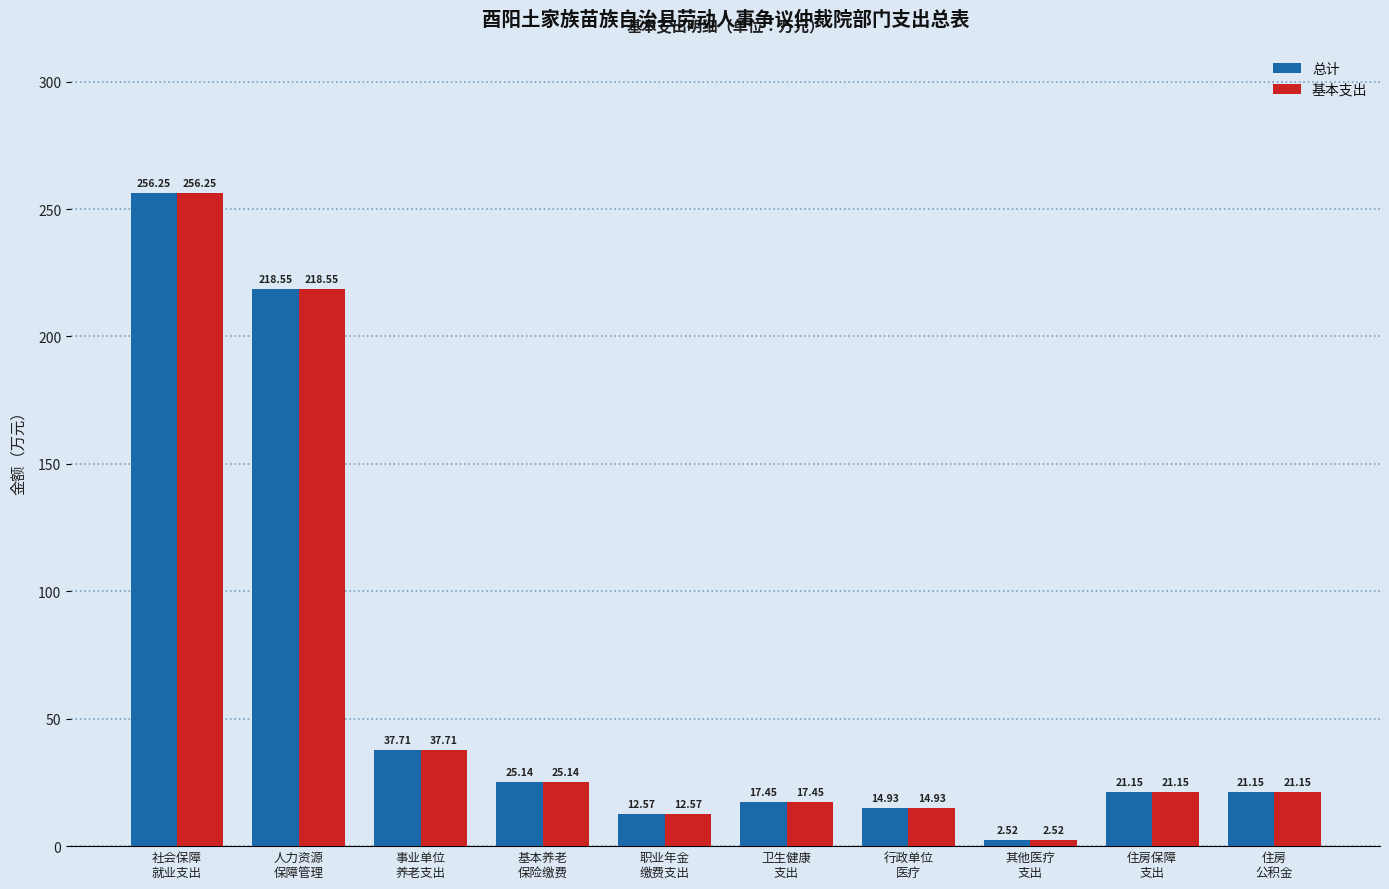

What is the average value of the 基本支出 series?

62.7